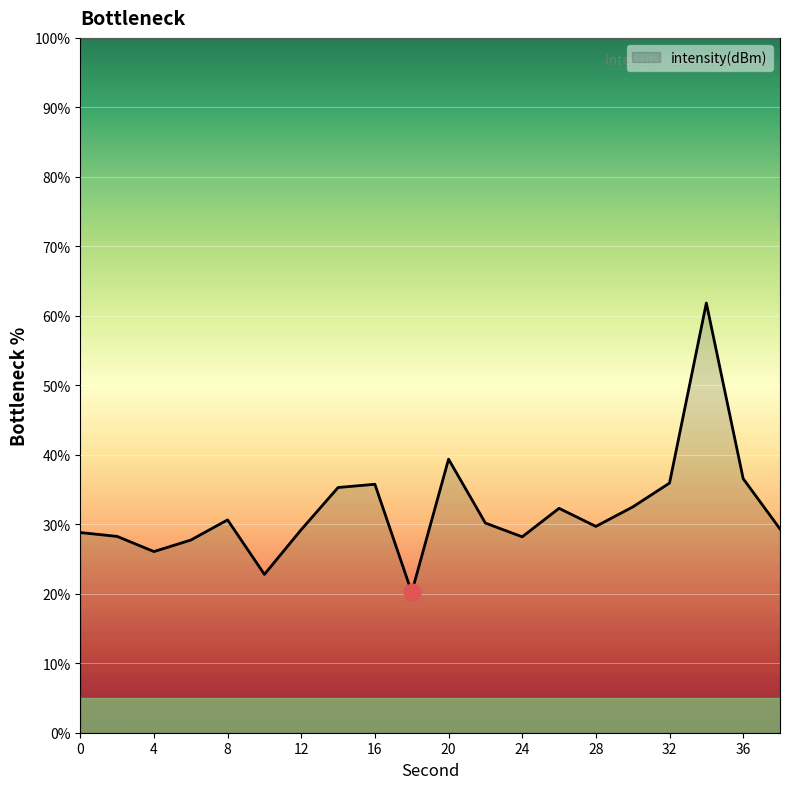

How many interior local valleys (lower than both neighbors) does the data have?

5